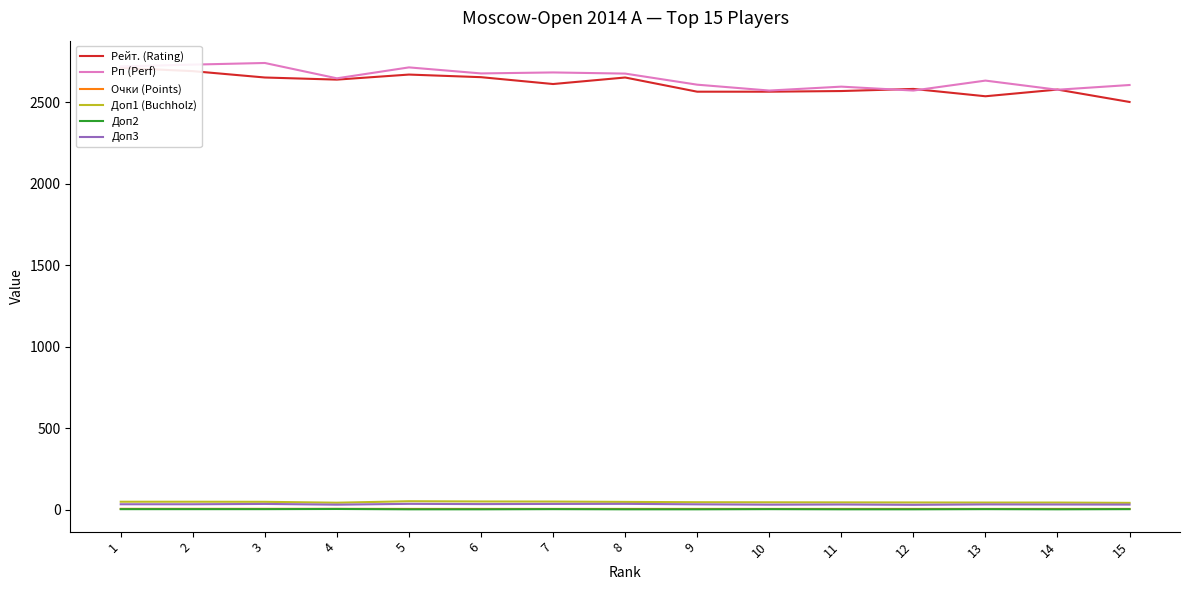

What is the average value of the Рейт. (Rating) series?

2610.9